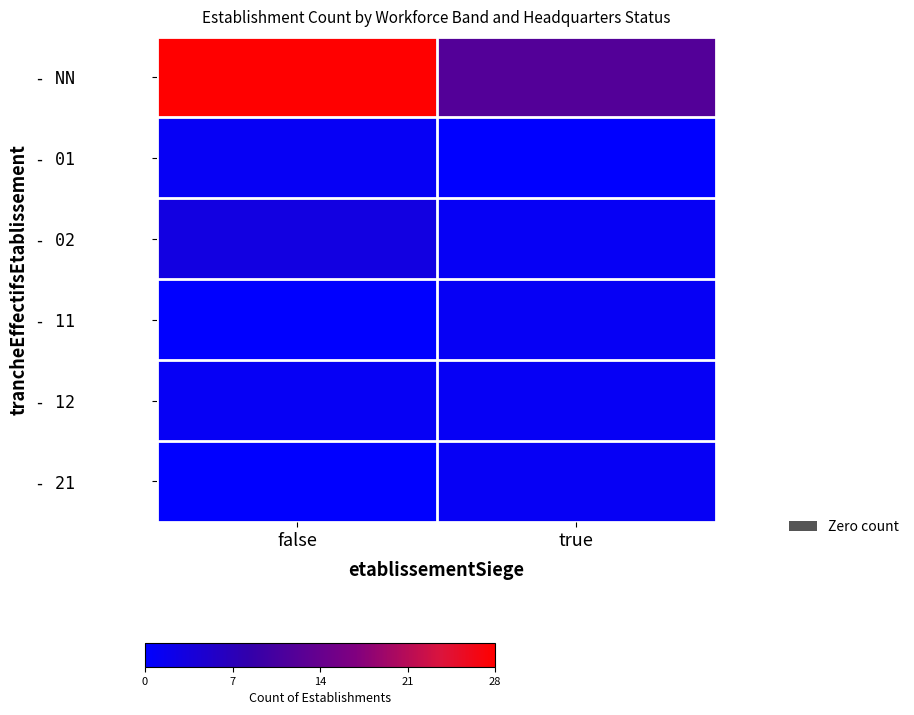

What is the maximum value shown in the chart?

28